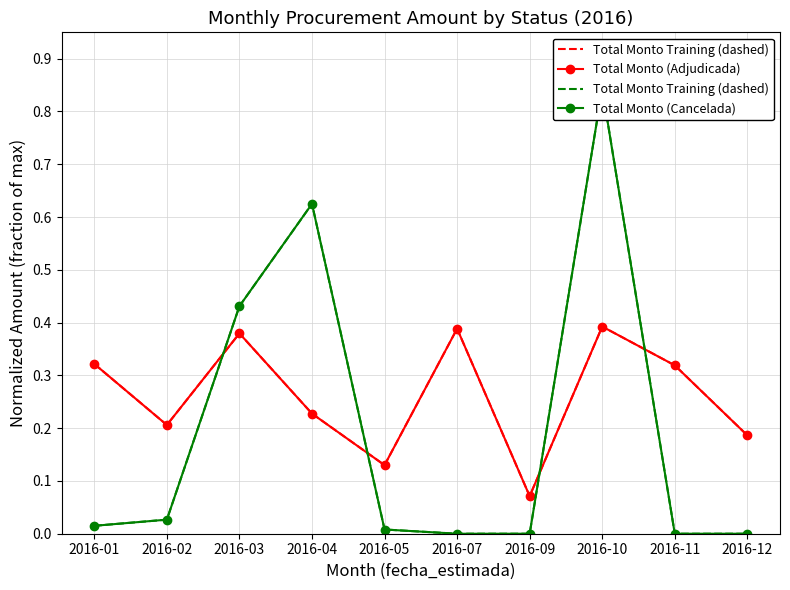

True or false: Total Monto Training (dashed) and Total Monto (Cancelada) intersect in this chart.

False